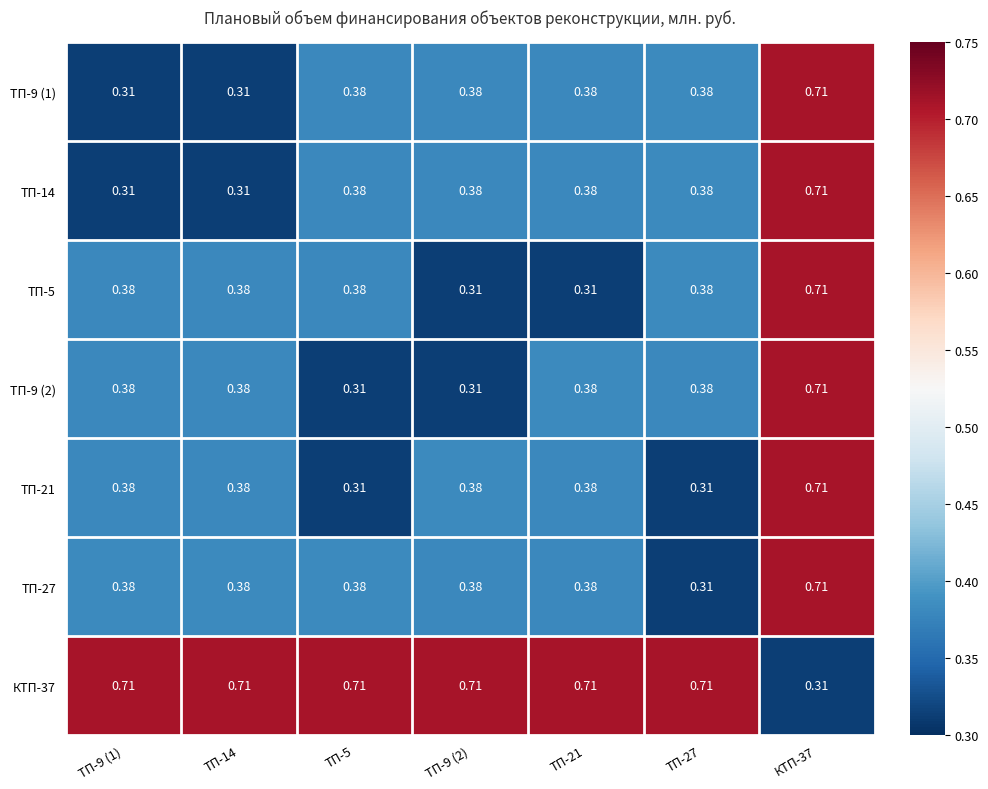

Count the number of categories in the chart.

7